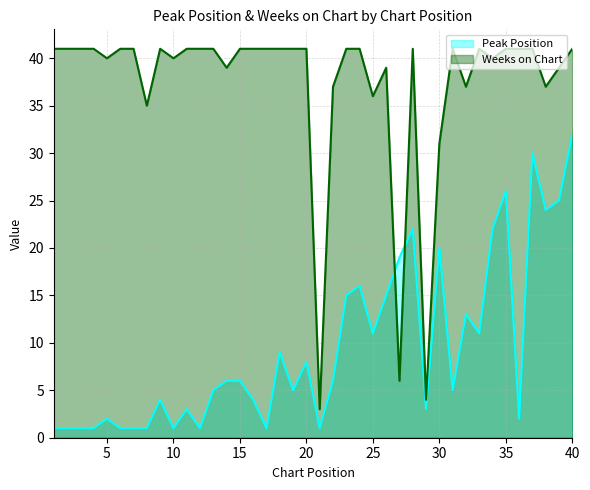

What is the value of the Peak Position point at the 38th from the left?

24